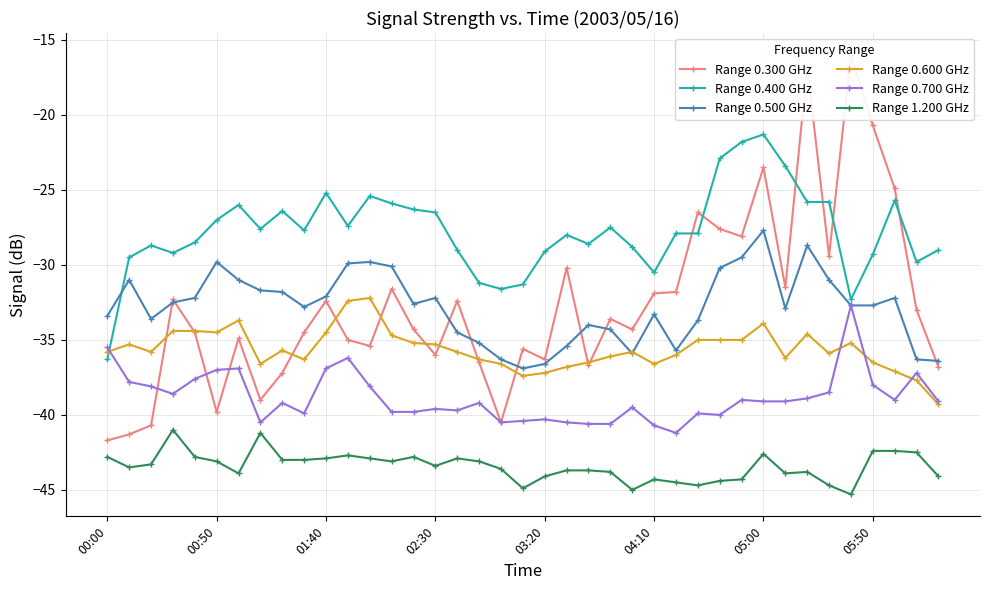

Is this an area chart (filled region under the line)?

No